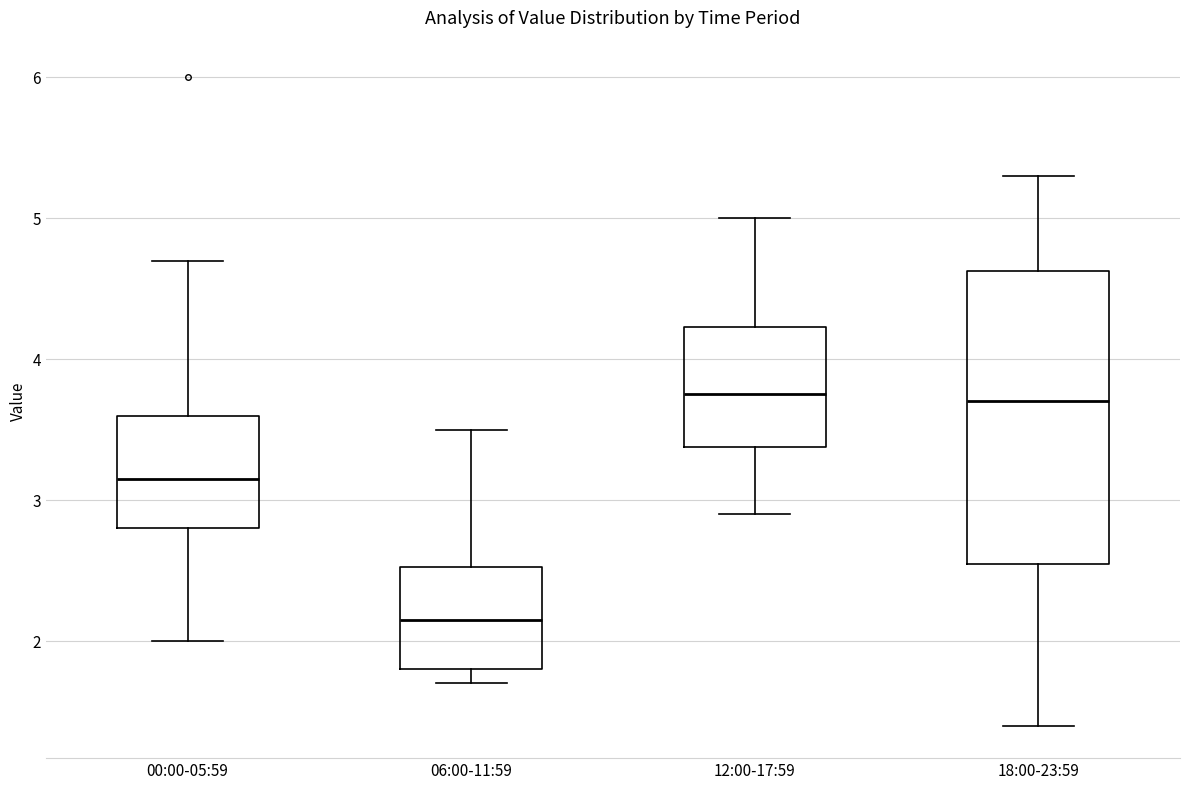

Where is the upper edge of the box for 00:00-05:59 on the y-axis? The values are not printed on the chart, so give them approximately, as read against the axis.

3.6